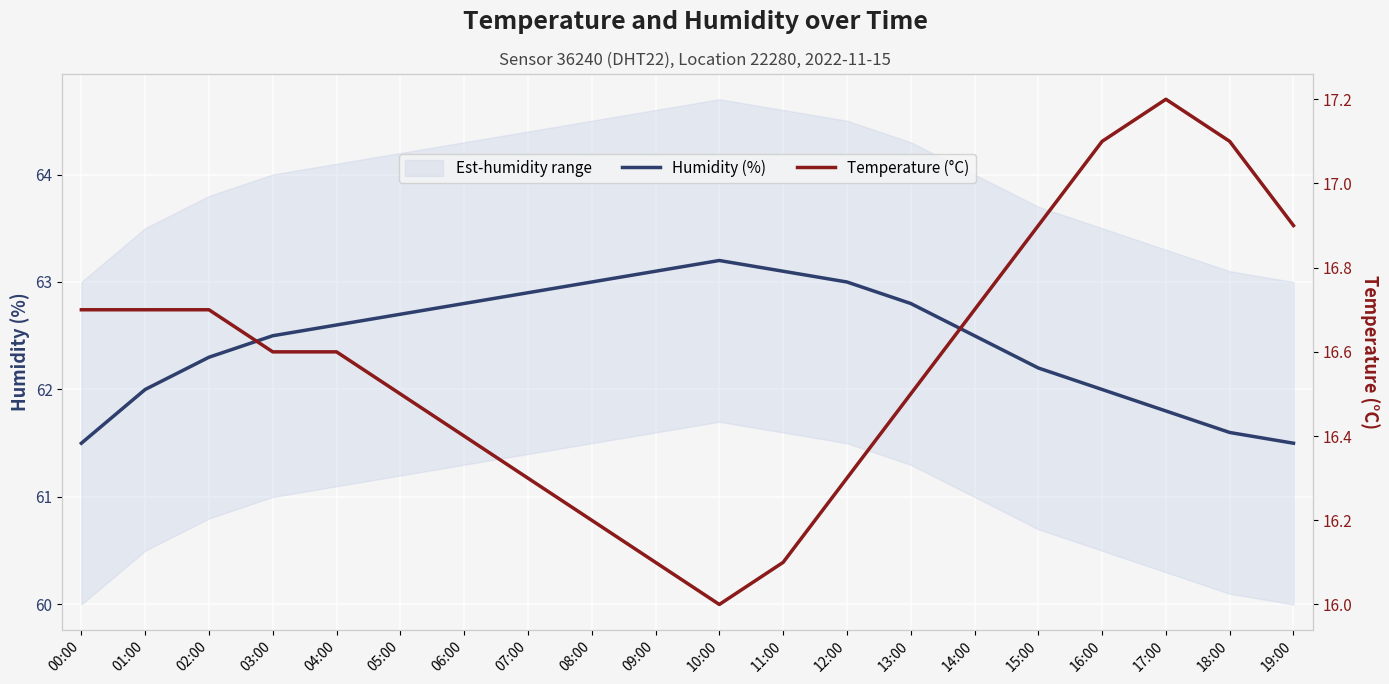

True or false: Temperature (°C) and Humidity (%) intersect in this chart.

False